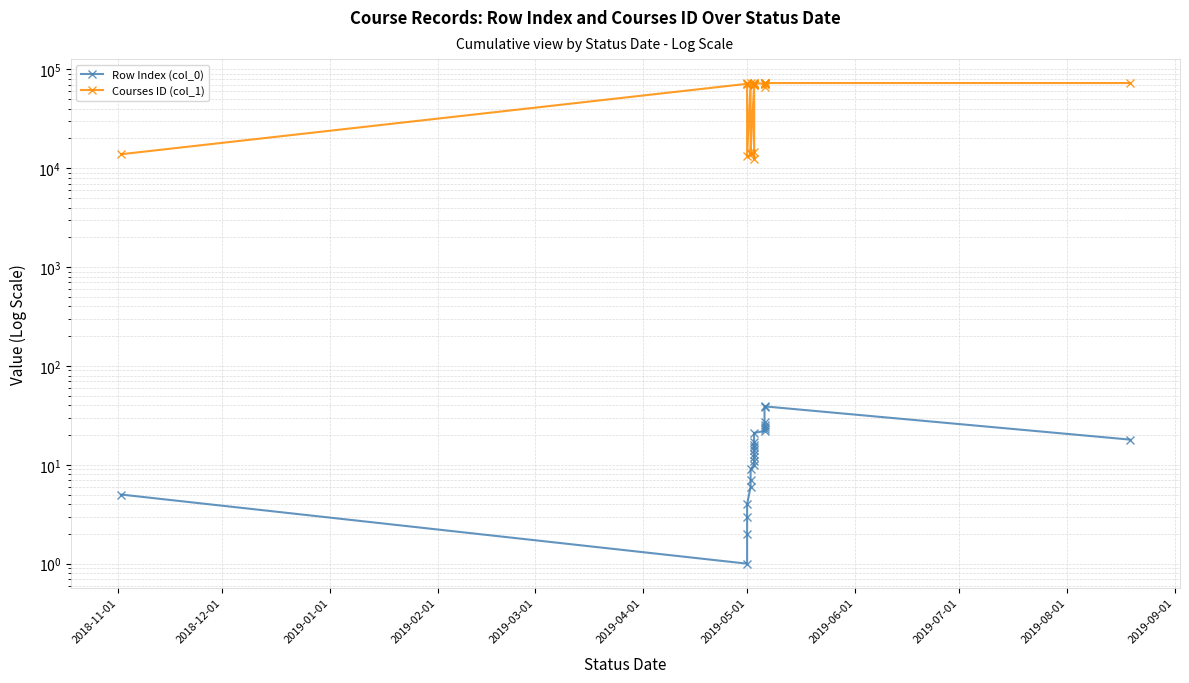

Is the value of Courses ID (col_1) at 24 greater than the value of Row Index (col_0) at 21?

Yes